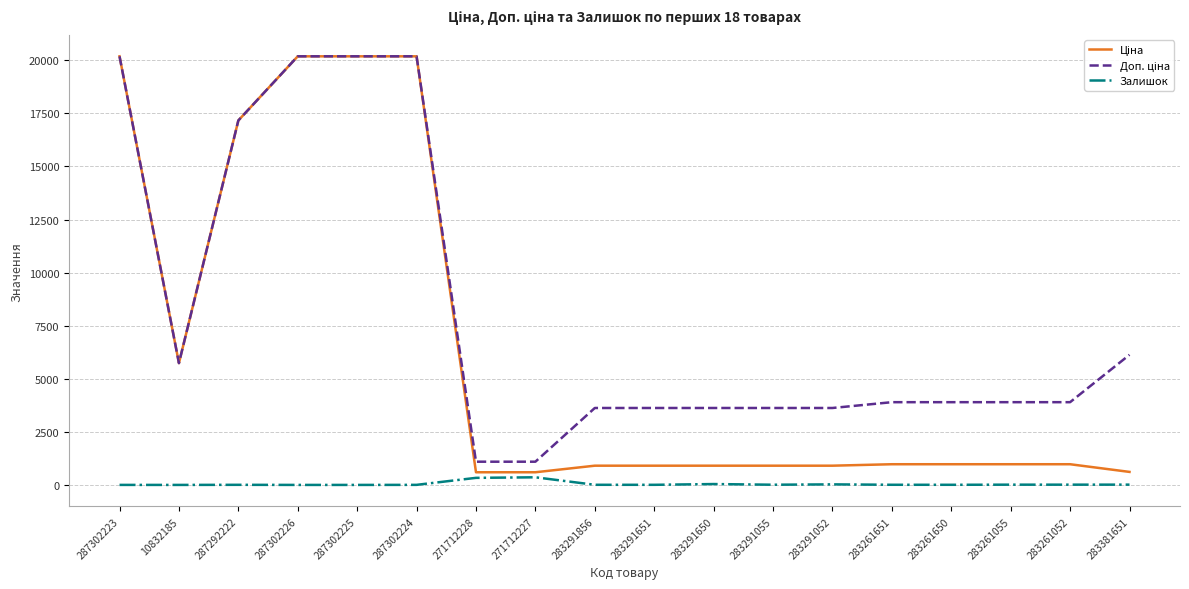

What is the spread (max minus min) of values at 271712228?

760.7